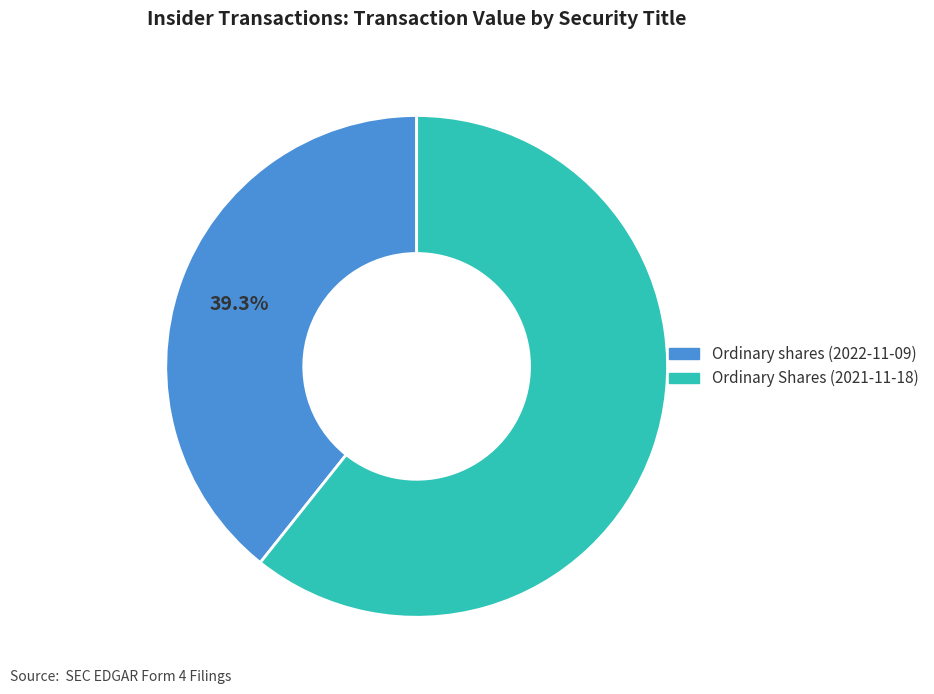

Rank the categories by value from highest to lowest.

Ordinary Shares (2021-11-18), Ordinary shares (2022-11-09)